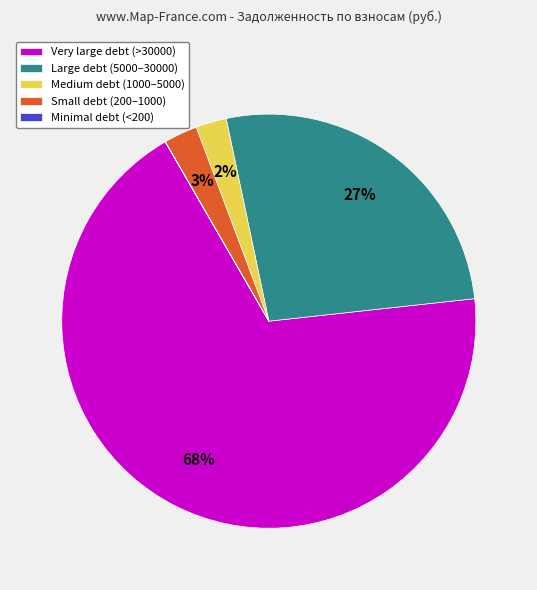

Do Very large debt (>30000) and Small debt (200–1000) together represent more than half of the pie?

Yes